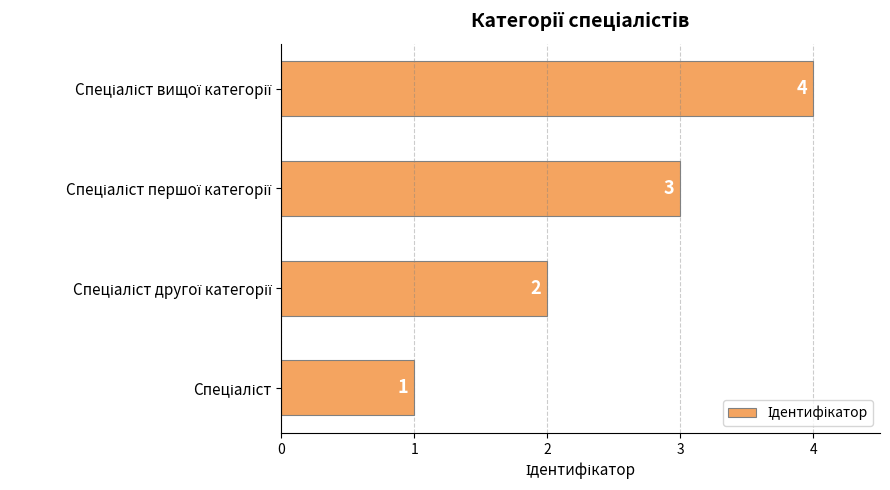

How many values are below 3?

2